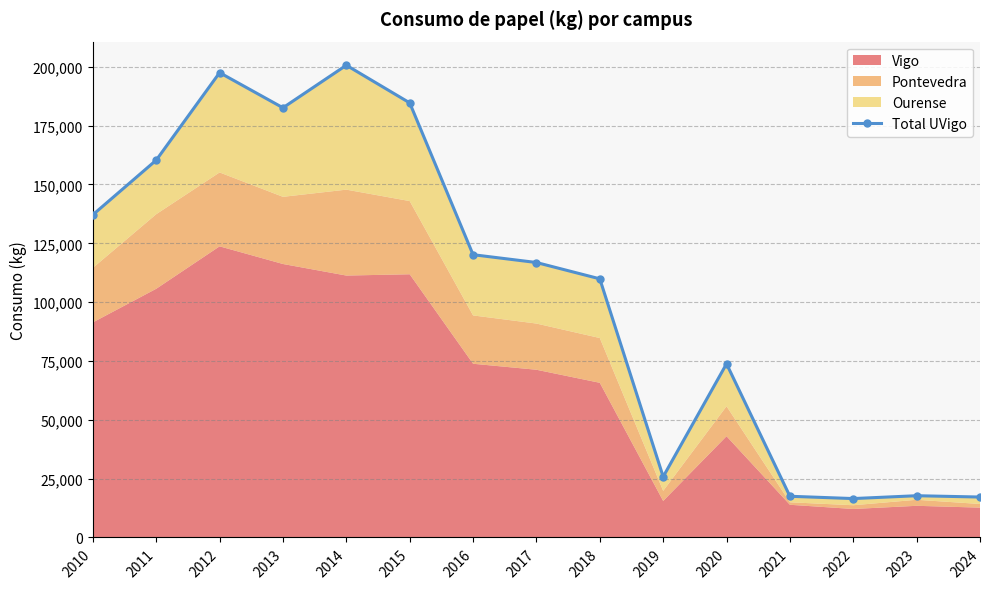

Count the number of values greater than 116842.

8